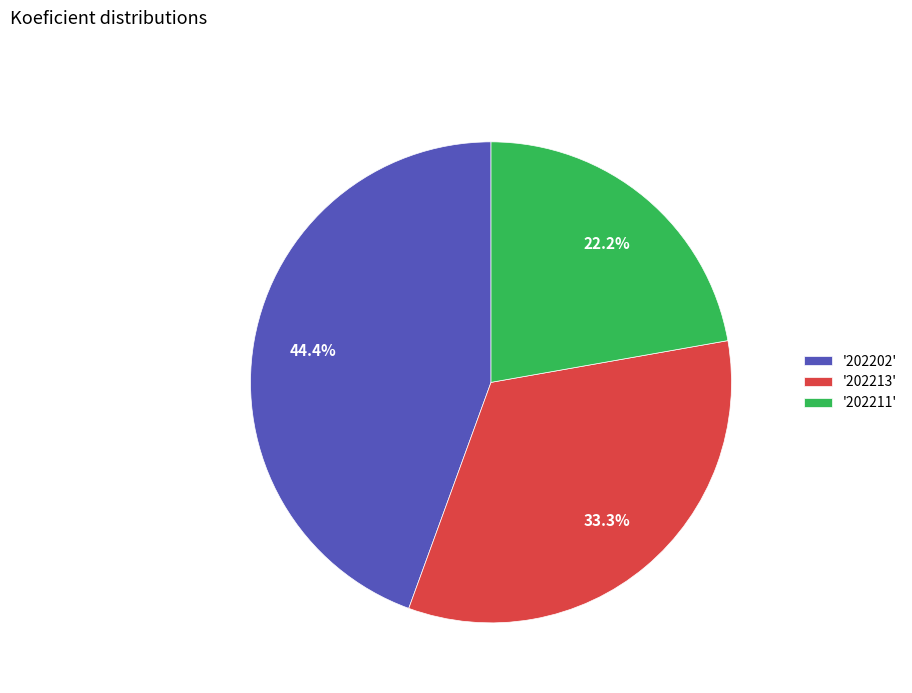

Does '202202' represent more than half of the total?

No